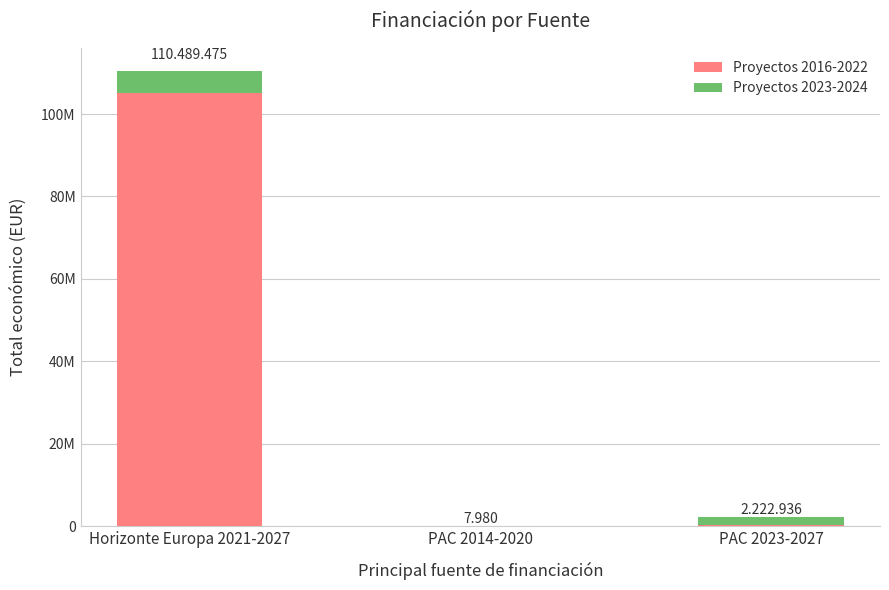

What are all the series names shown in the legend?

Proyectos 2016-2022, Proyectos 2023-2024